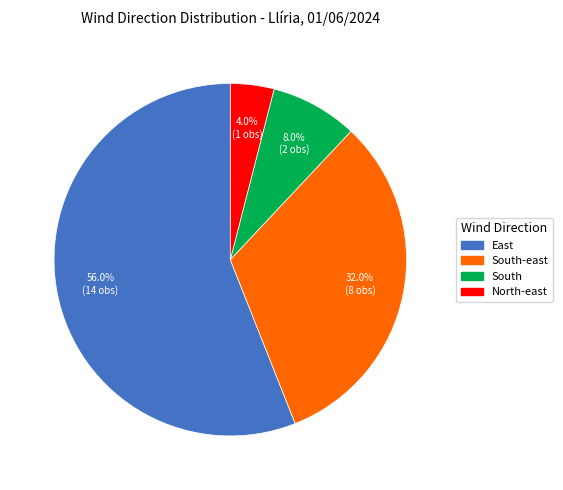

To the nearest percent, what portion does North-east represent?

4%